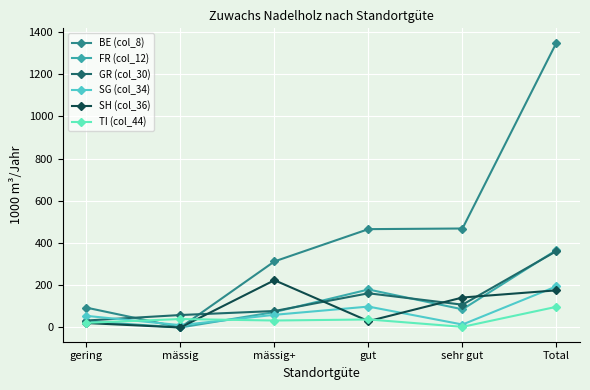

The BE (col_8) series shows 469 at sehr gut. True or false?

True